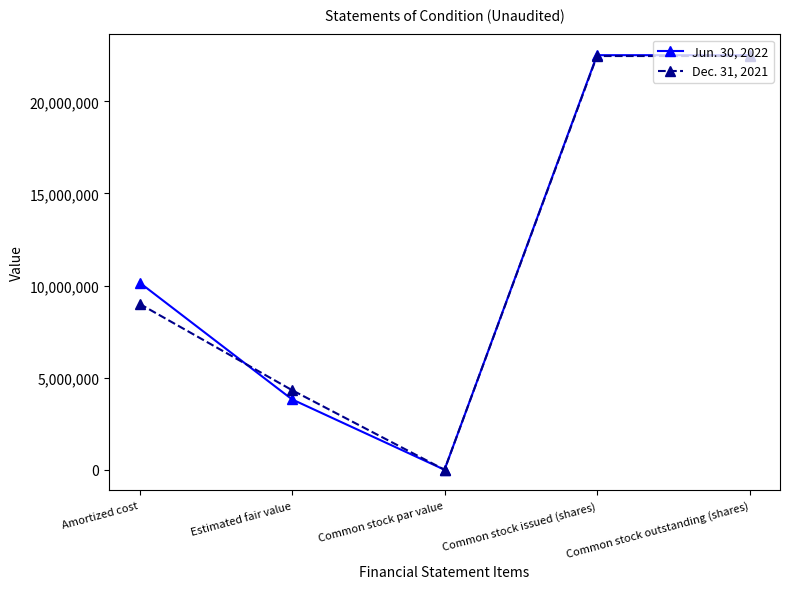

In Jun. 30, 2022, how many points are lower than both neighbors (excluding endpoints)?

1